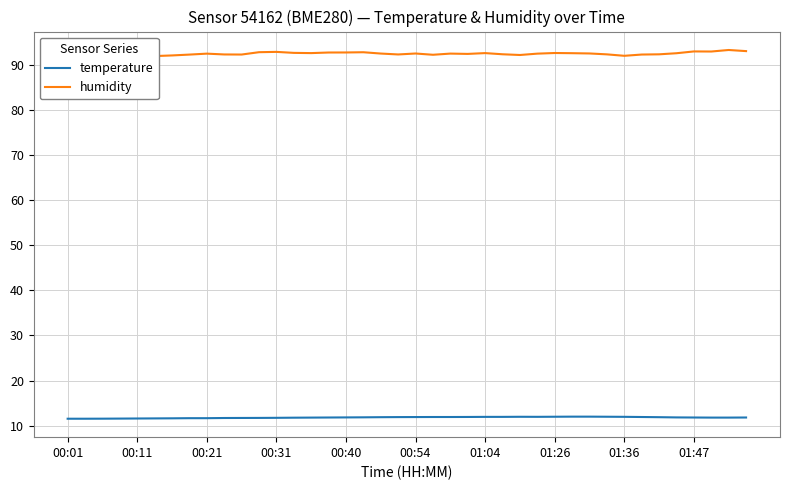

How many lines are shown in the chart?

2